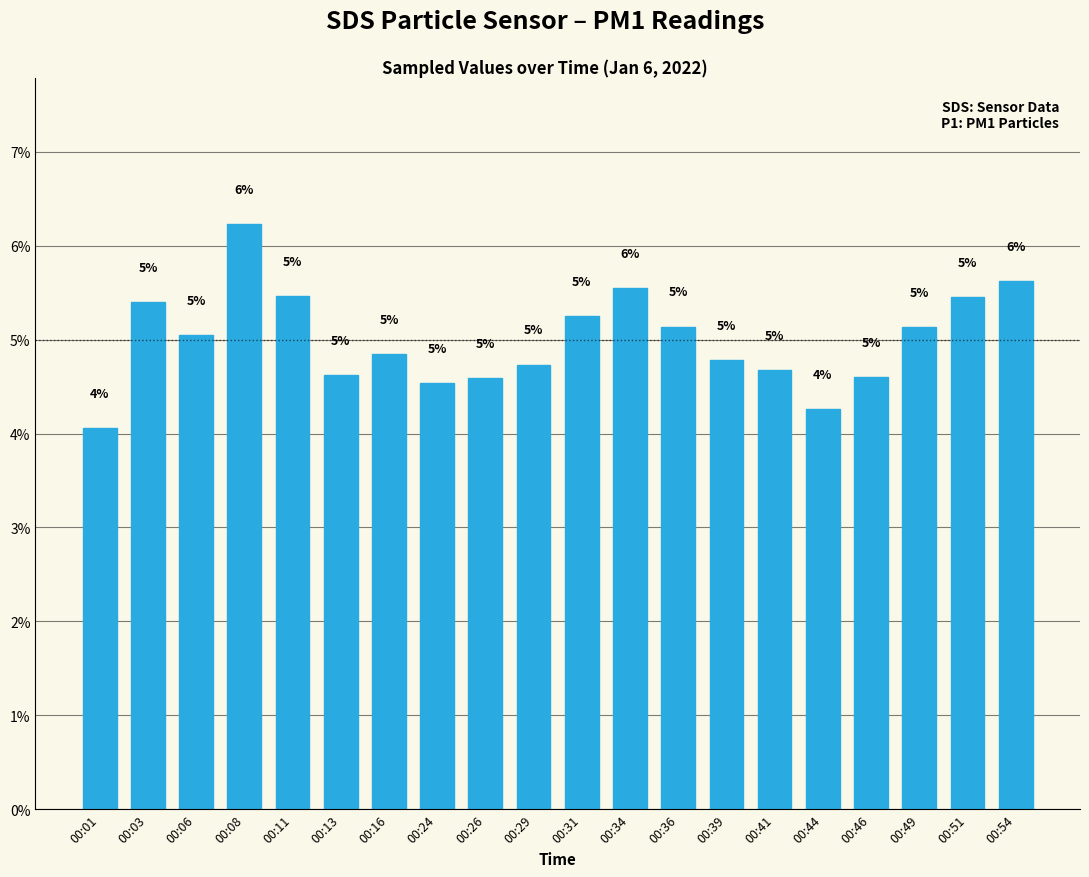

What is the minimum value shown in the chart?

4.1